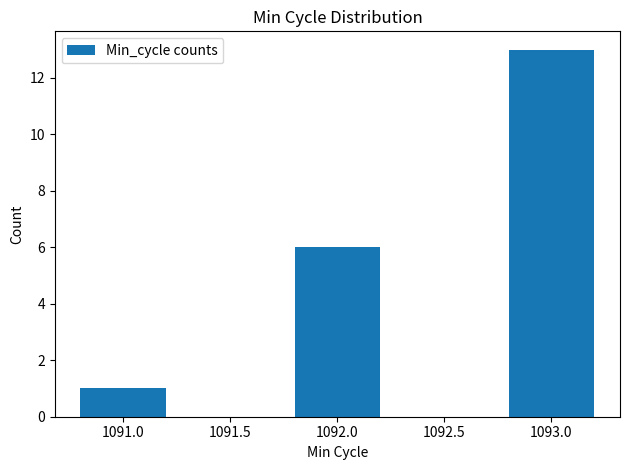

What is the sum of all values?

20